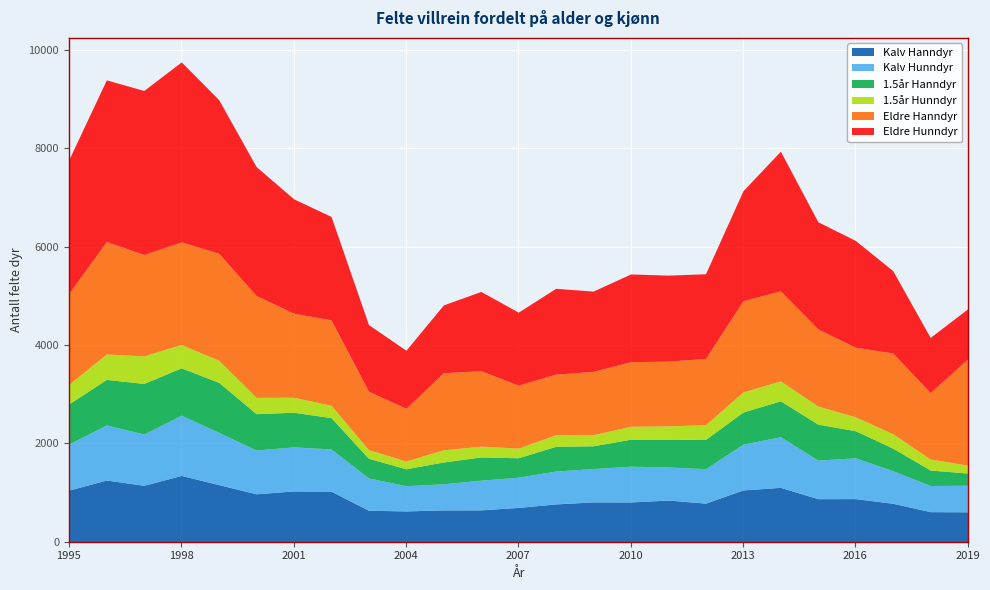

What is the difference between the highest and lowest values at 1995?

2327